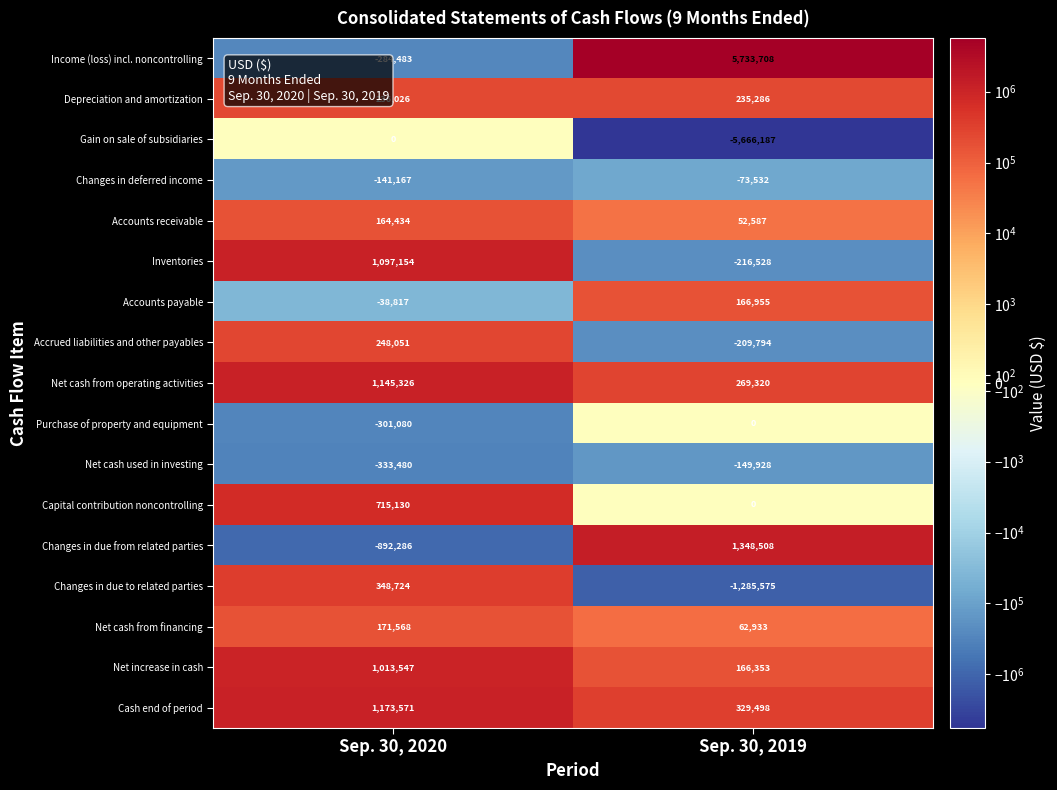

What is the minimum value shown in the chart?

-5666187